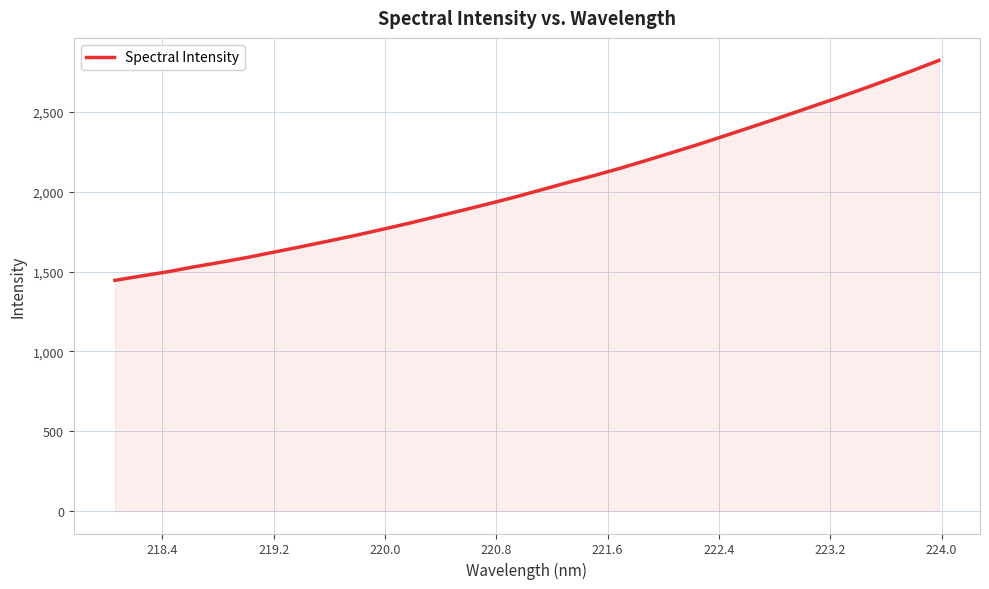

What is the difference between the maximum and minimum values?

1377.6